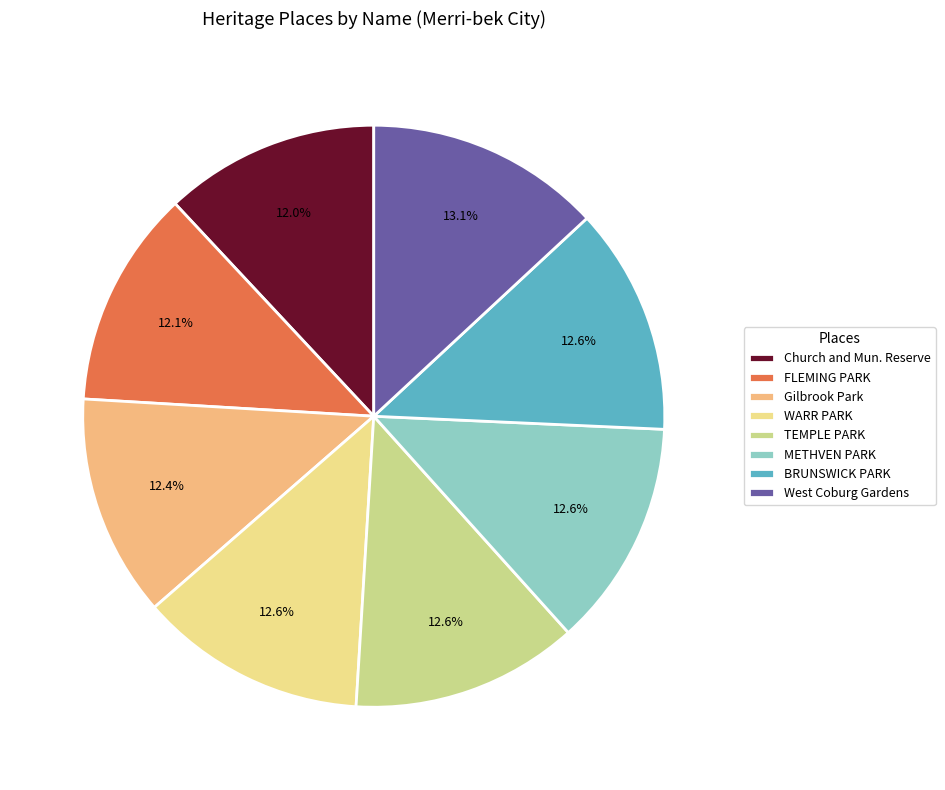

Between FLEMING PARK and TEMPLE PARK, which is larger?

TEMPLE PARK